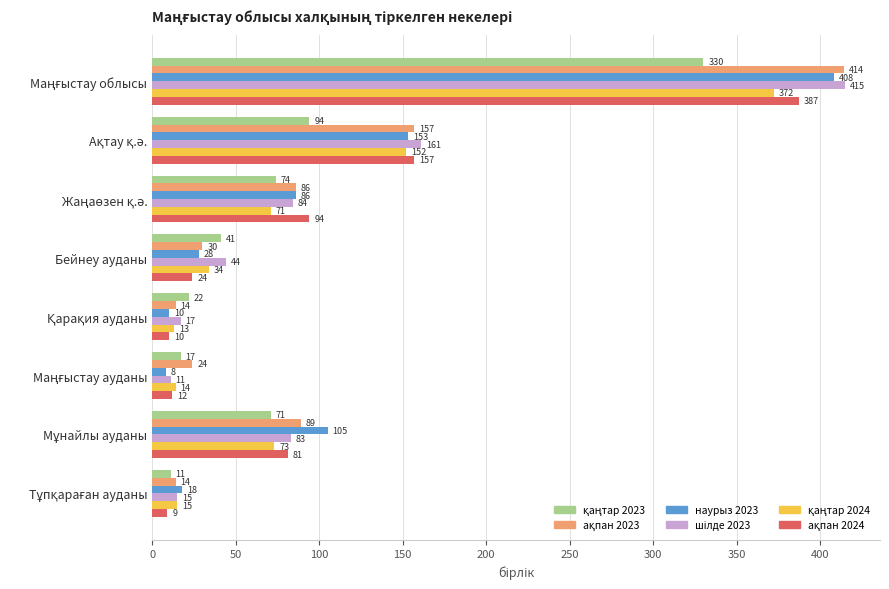

What is the difference between the second highest and second lowest values in the наурыз 2023 series?

143